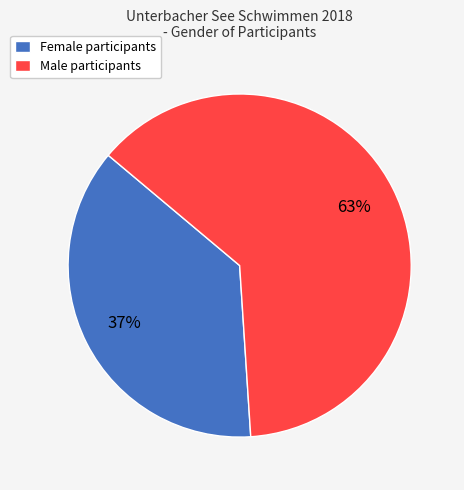

Which category accounts for the majority?

Male participants